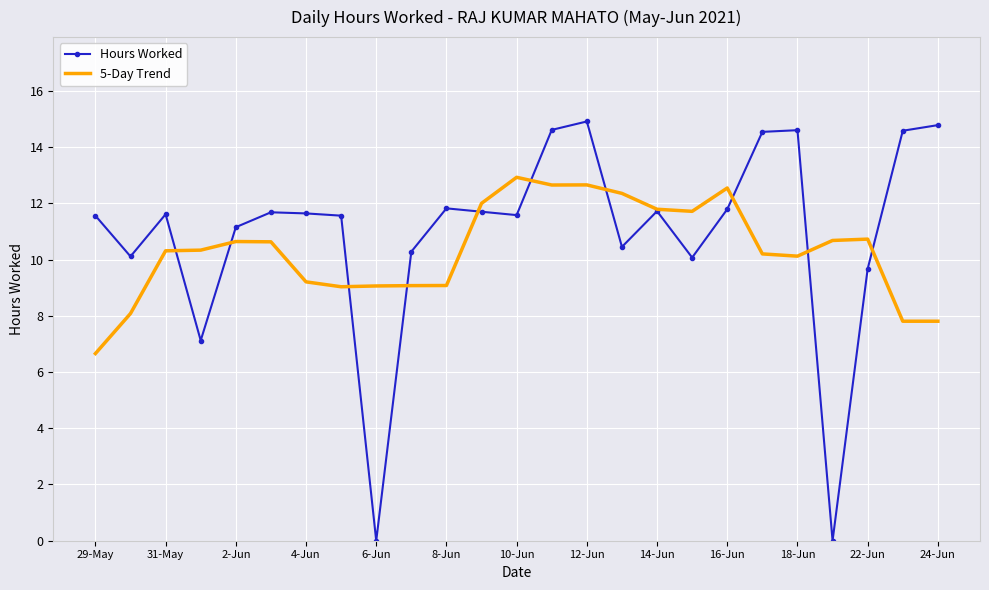

Which series has the widest spread of values?

Hours Worked